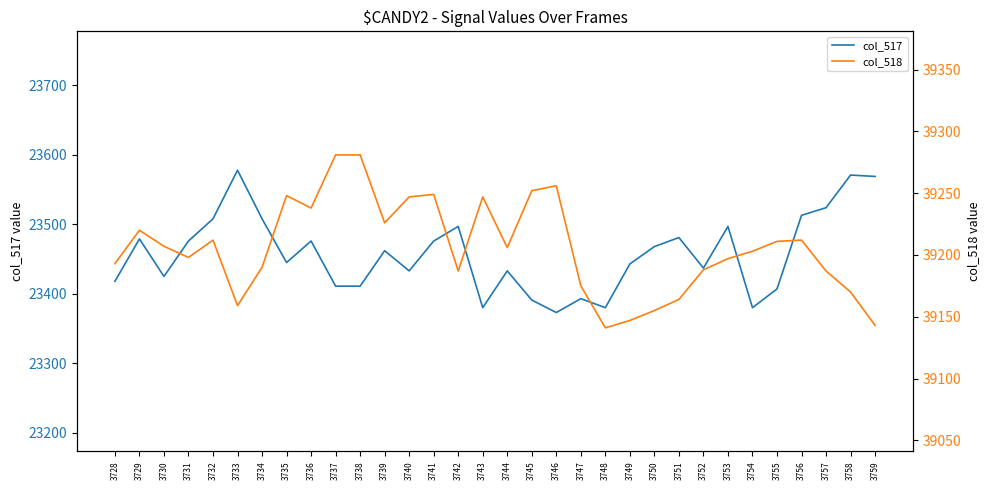

Reading left to right, list all the values displayed in this chart.

col_517: 23418	23479	23425	23476	23508	23578	23508	23445	23476	23411	23411	23462	23433	23476	23497	23380	23433	23391	23373	23393	23380	23443	23468	23481	23437	23497	23380	23407	23513	23524	23571	23569
col_518: 39193	39220	39207	39198	39212	39159	39190	39248	39238	39281	39281	39226	39247	39249	39187	39247	39206	39252	39256	39175	39141	39147	39155	39164	39188	39197	39203	39211	39212	39187	39170	39143